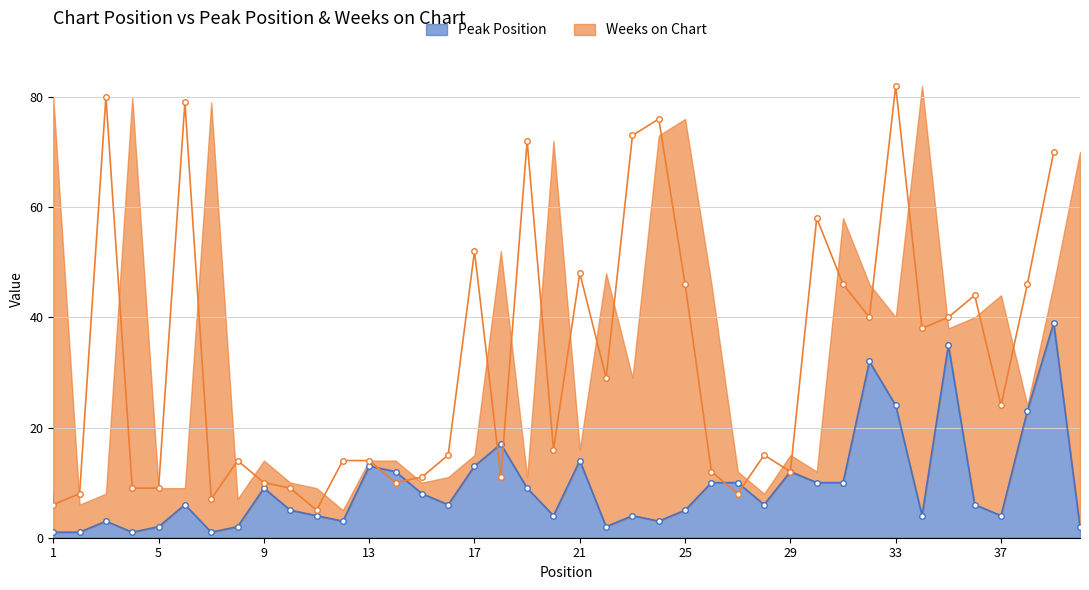

True or false: the data has more than 2 interior local peaks.

True